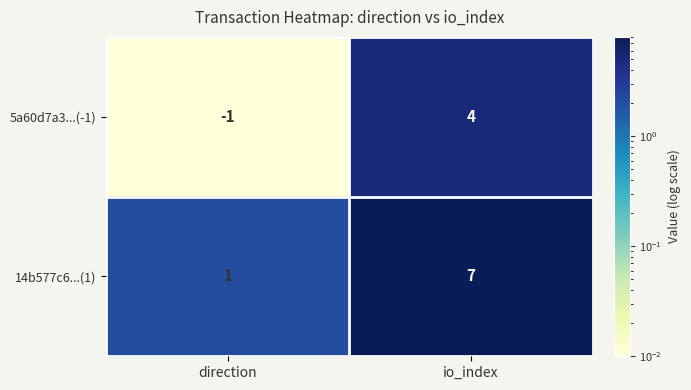

How many values in 5a60d7a3...(-1) are below zero?

1